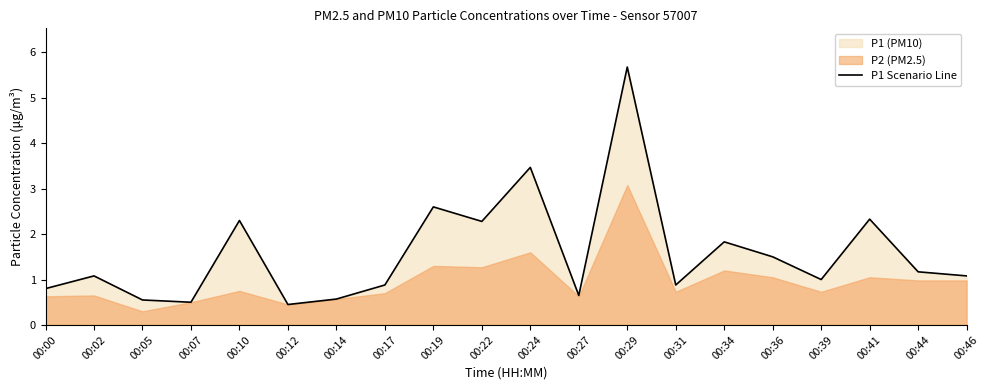

How many lines are shown in the chart?

1